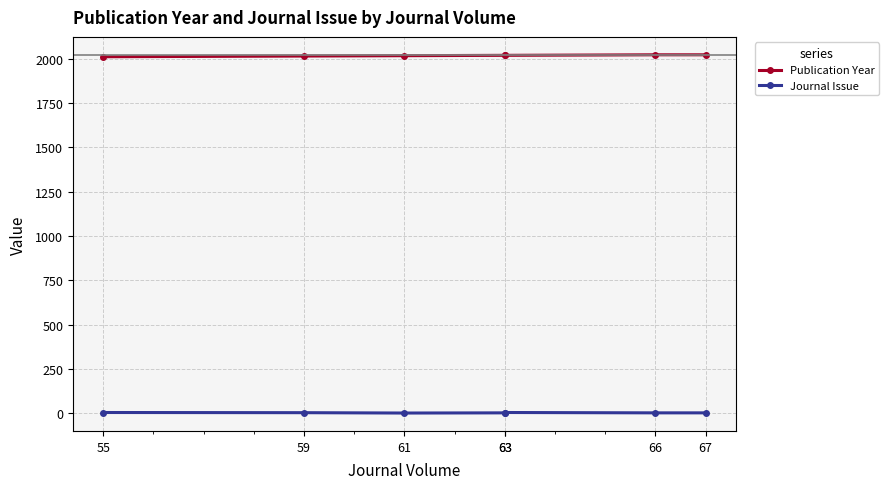

Which label corresponds to the largest value in the chart?

66